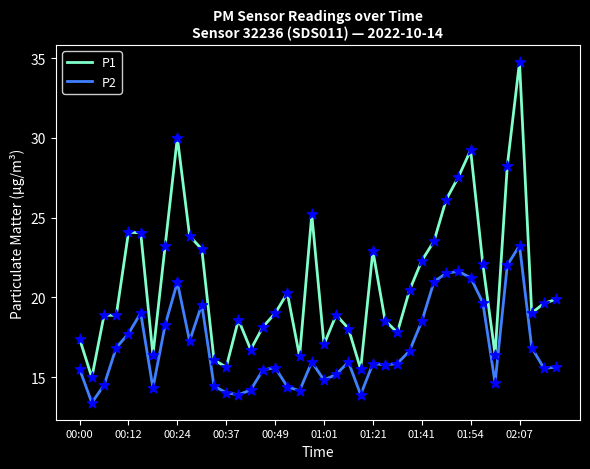

Which series has the widest spread of values?

P1